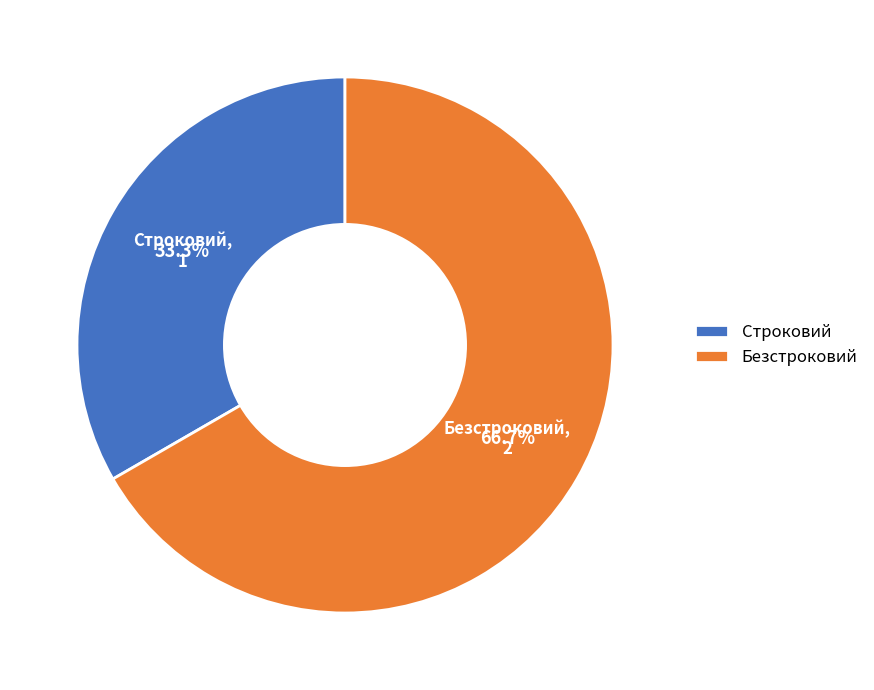

To the nearest percent, what portion does Безстроковий represent?

67%